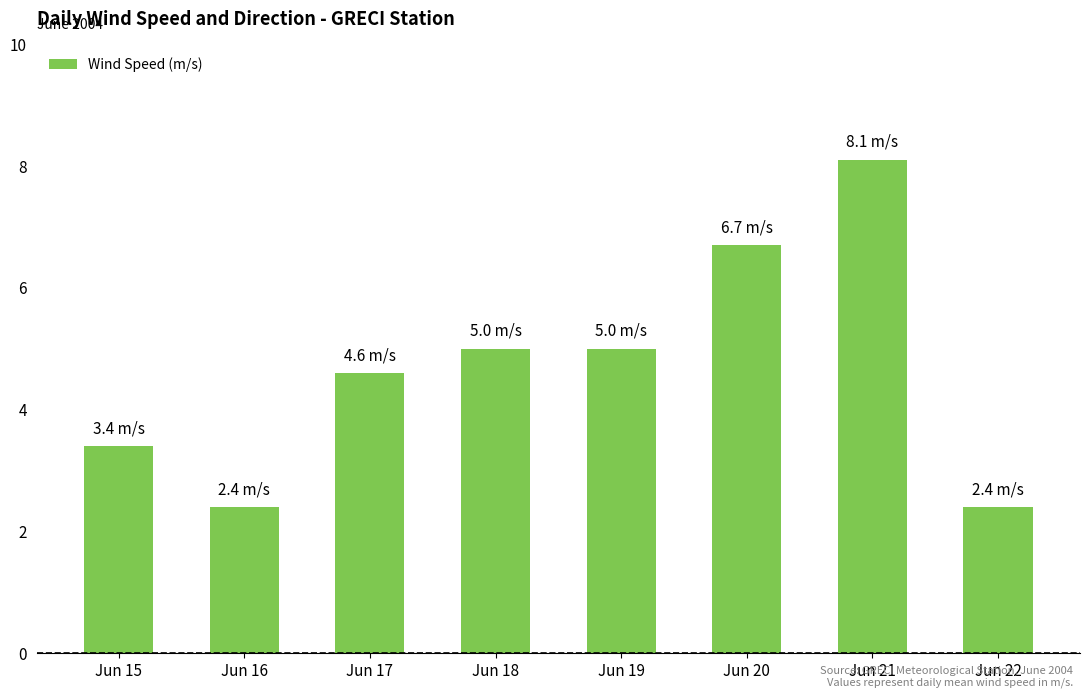

What is the difference between the maximum and minimum values?

5.7